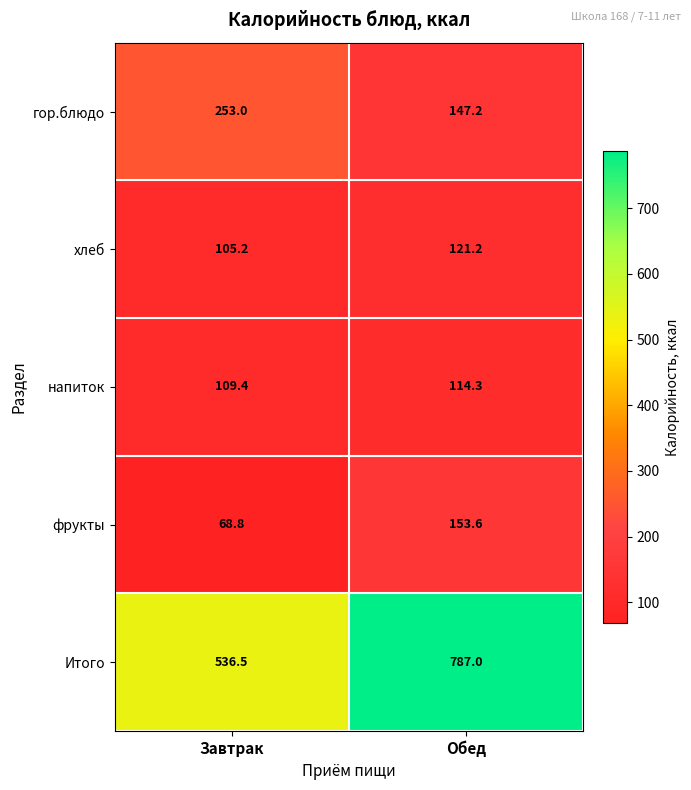

What is the difference between the maximum and minimum values in the гор.блюдо series?

105.8